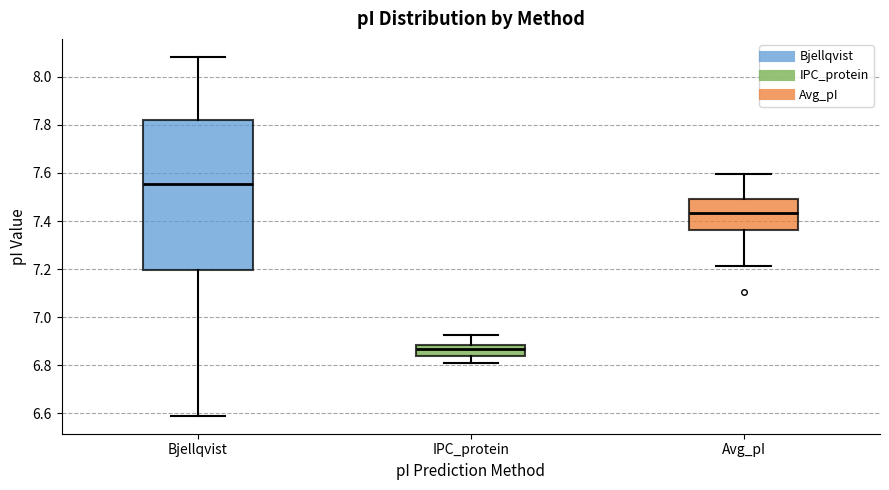

Reading left to right, read every box against the y-axis: the position of its median line, the range the box covers, and the ends of its whiskers. The values are not printed on the chart, so give them approximately, as read against the axis.

Bjellqvist: median 7.56, box 7.20 to 7.82, whiskers 6.60 to 8.08
IPC_protein: median 6.86, box 6.84 to 6.88, whiskers 6.82 to 6.92
Avg_pI: median 7.44, box 7.36 to 7.50, whiskers 7.22 to 7.60